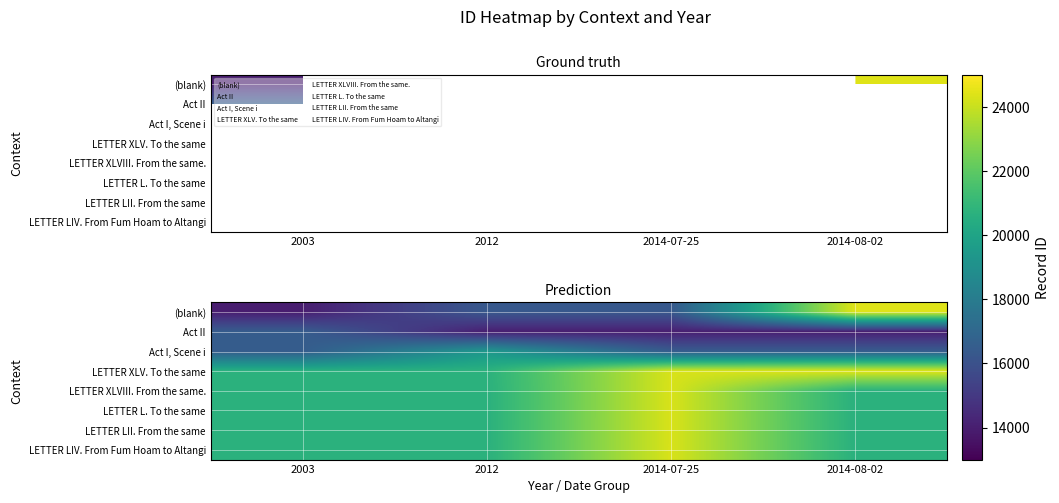

List the series in order of their peak value, lowest first.

Act II, Act I, Scene i, LETTER XLVIII. From the same., LETTER L. To the same, LETTER LII. From the same, LETTER LIV. From Fum Hoam to Altangi, (blank), LETTER XLV. To the same